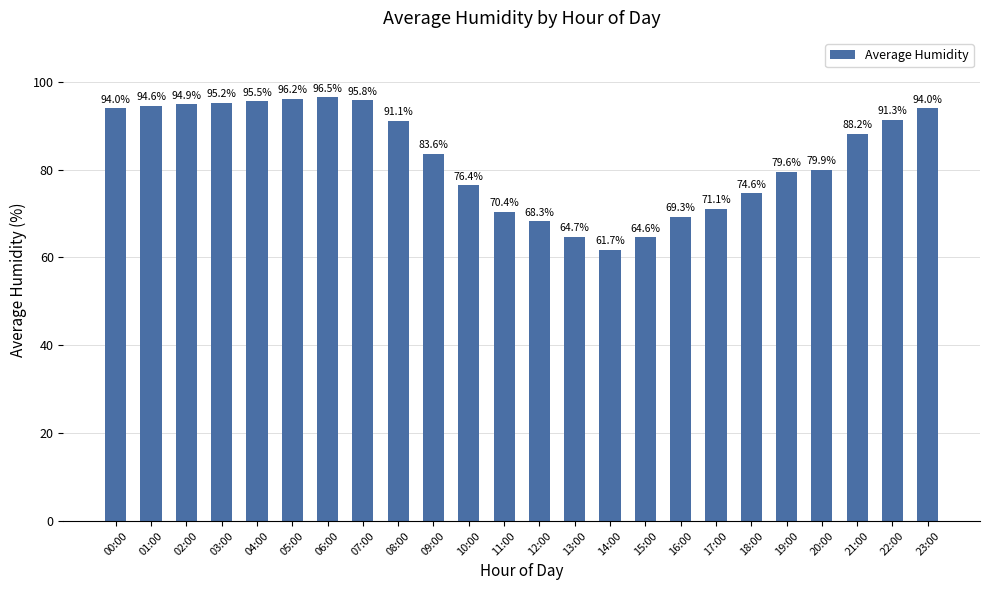

What is the ratio of the value at 04:00 to the value at 22:00?

1.0